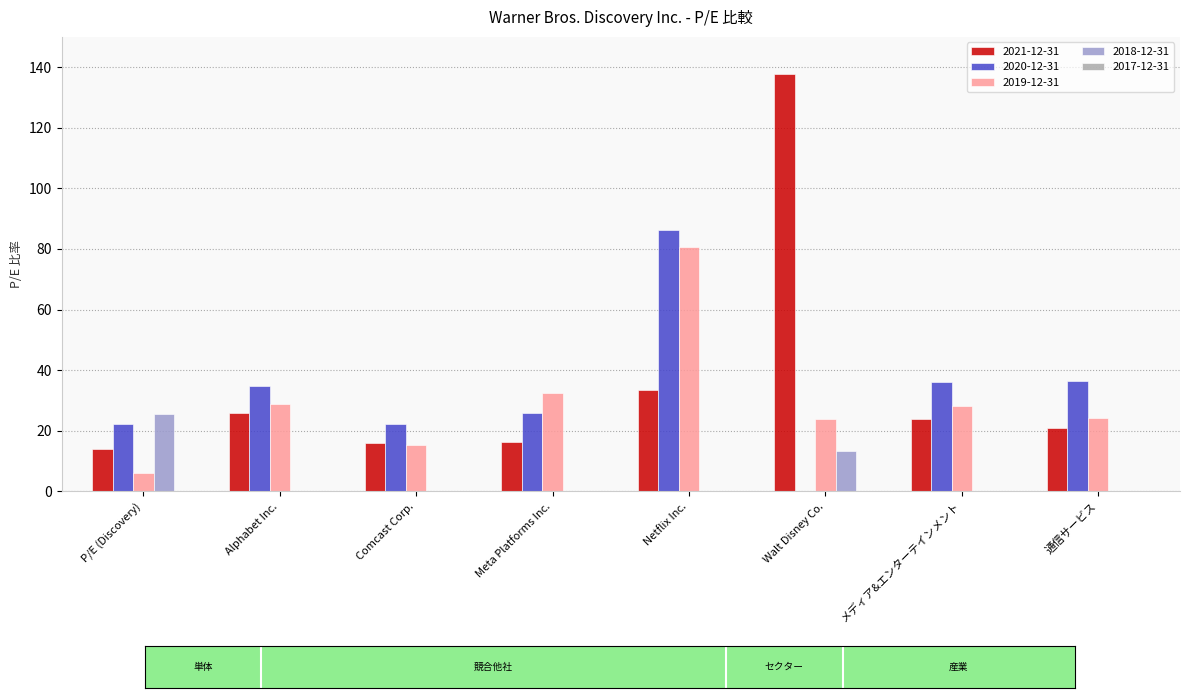

Which series has the widest spread of values?

2021-12-31